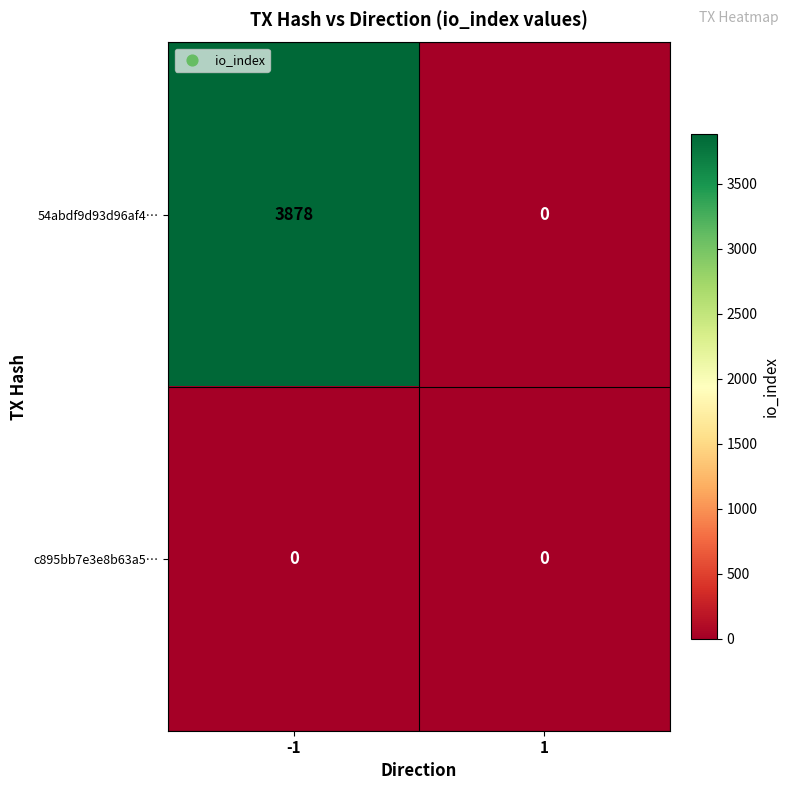

Between -1 and 1, which series saw the biggest shift?

54abdf9d93d96af4…